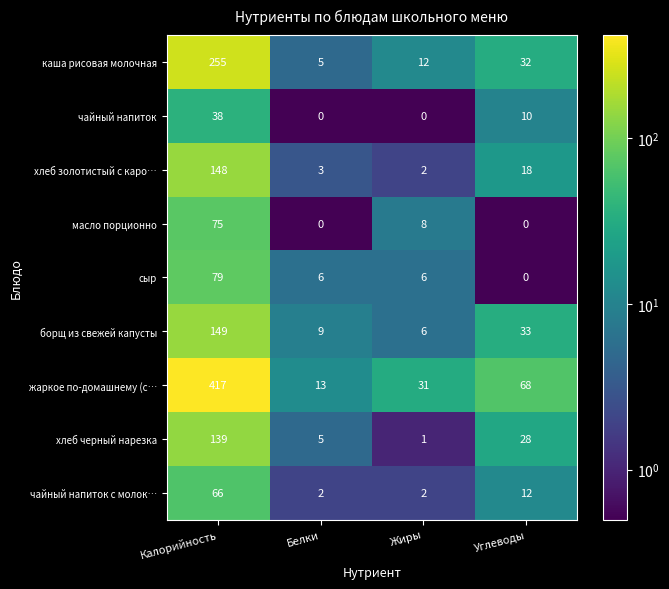

What is the difference between the maximum and minimum values in the чайный напиток с молок… series?

64